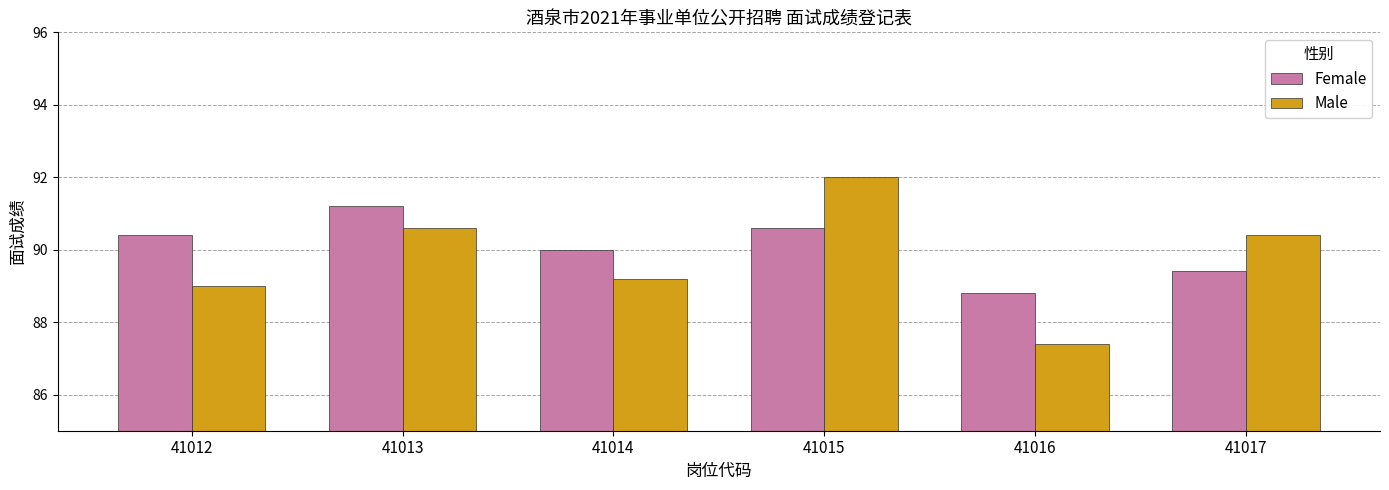

What is the maximum value for Male?

92.0